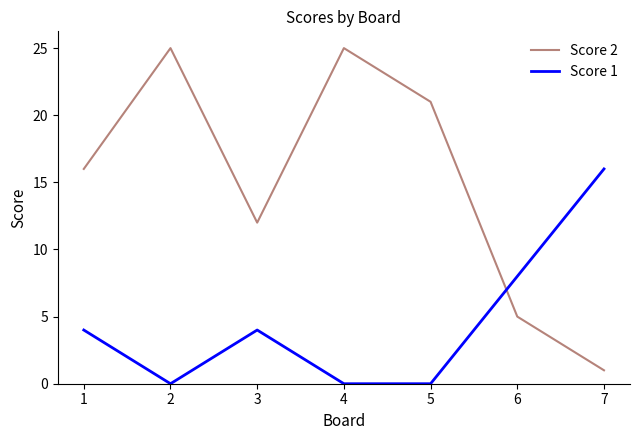

At which label is Score 2 closest to 13?

3